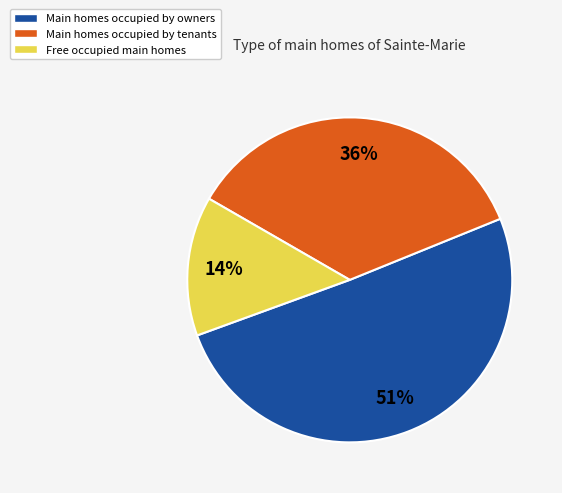

To the nearest percent, what portion does Free occupied main homes represent?

14%